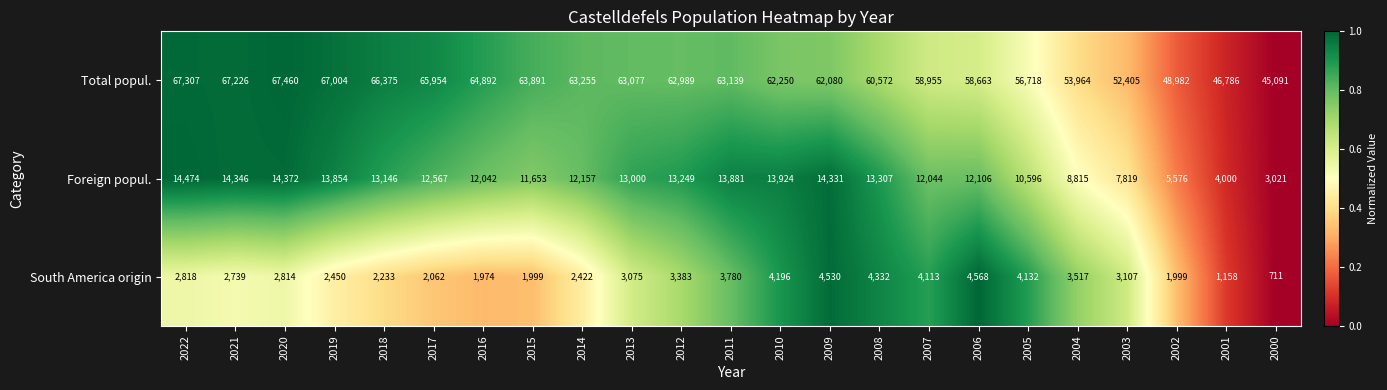

Which category has the lowest value across all series?

2000